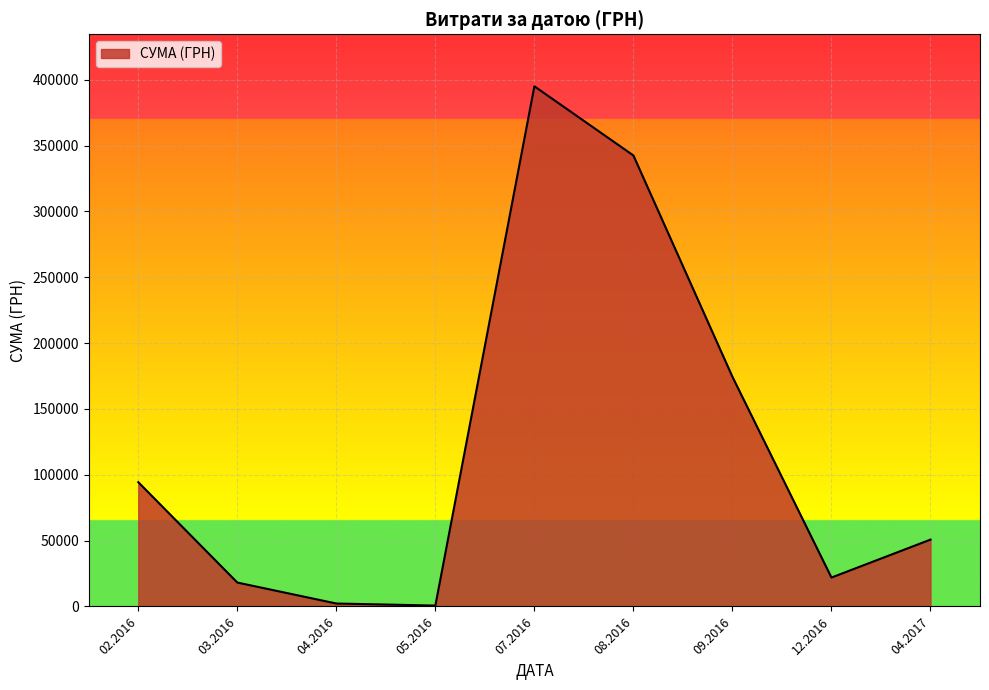

The value at 12.2016 is 21938.0. True or false?

True